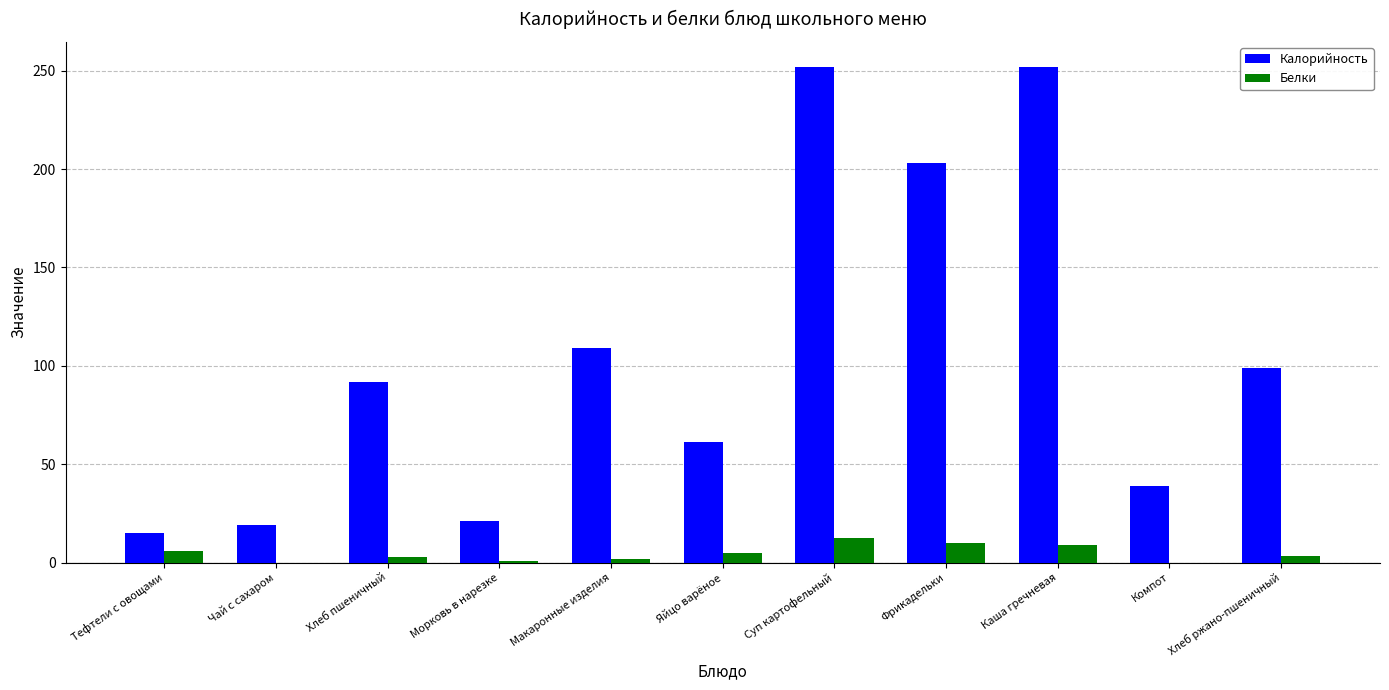

How many distinct data groups are displayed?

2